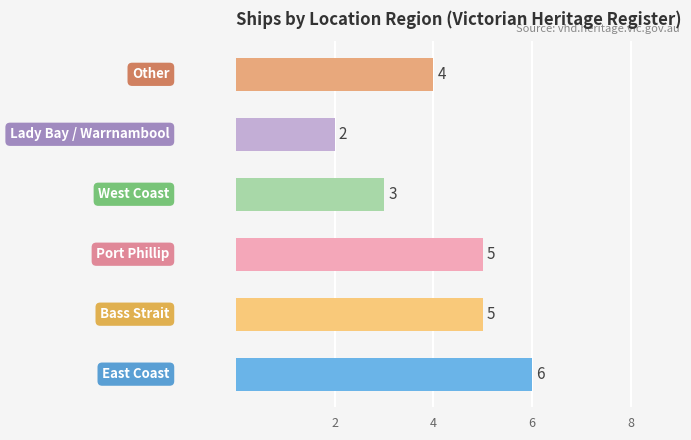

What is the difference between the maximum and minimum values?

4